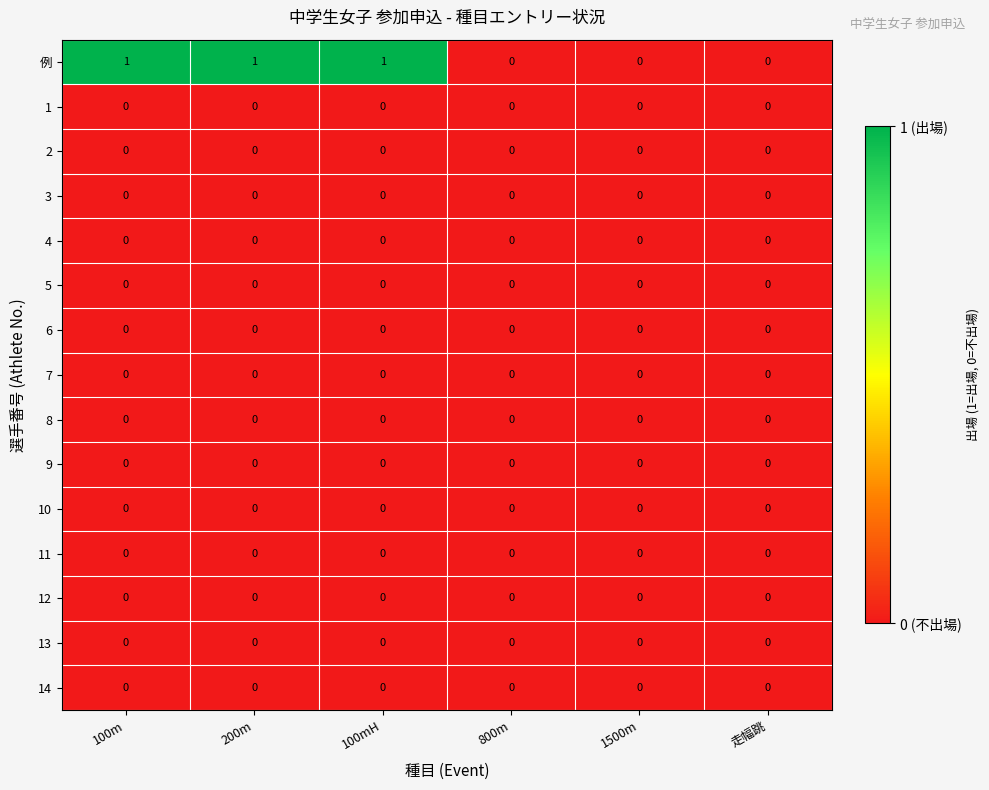

Is it true that 11 equals 0 at 100m?

True